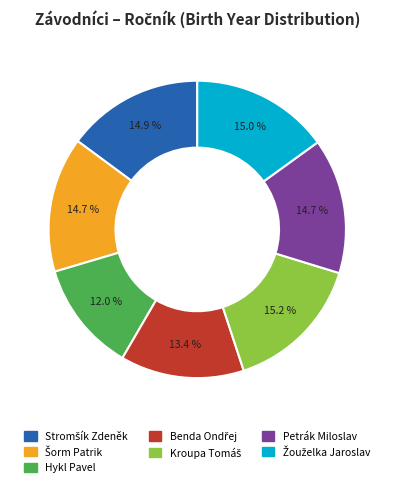

Which slice is the smallest?

Hykl Pavel